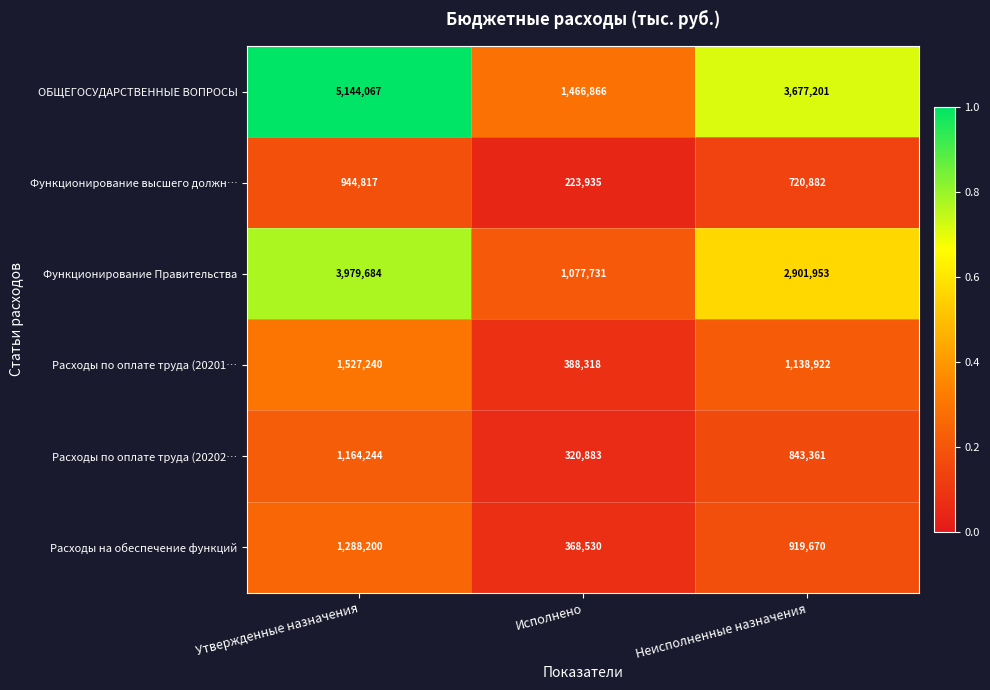

Is it true that Расходы по оплате труда (20201… equals 399803 at Неисполненные назначения?

False